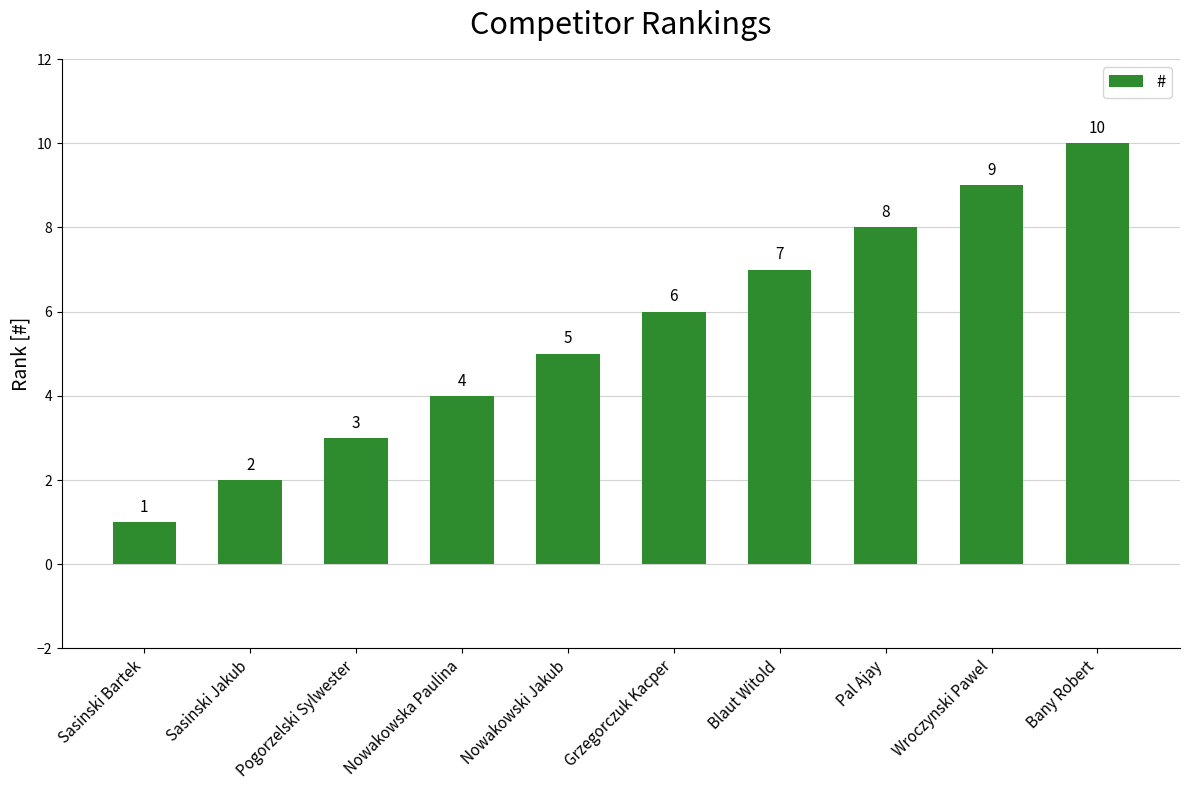

Rank the categories by value from lowest to highest.

Sasinski Bartek, Sasinski Jakub, Pogorzelski Sylwester, Nowakowska Paulina, Nowakowski Jakub, Grzegorczuk Kacper, Blaut Witold, Pal Ajay, Wroczynski Pawel, Bany Robert